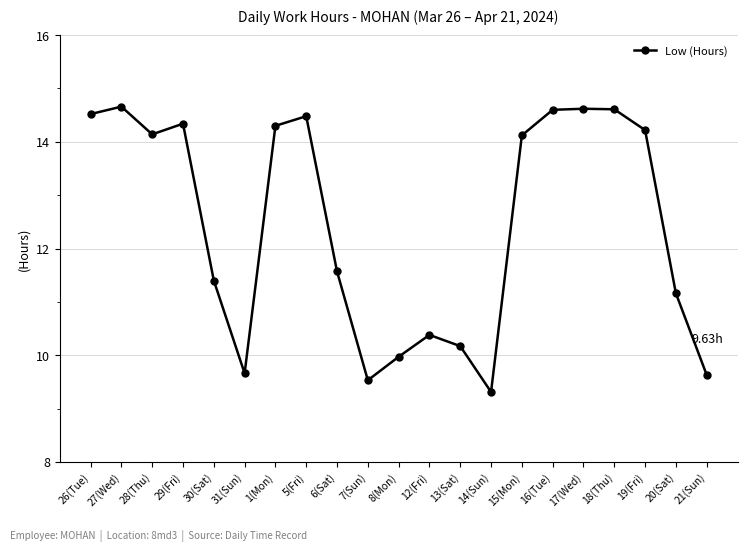

What is the average value?

12.4